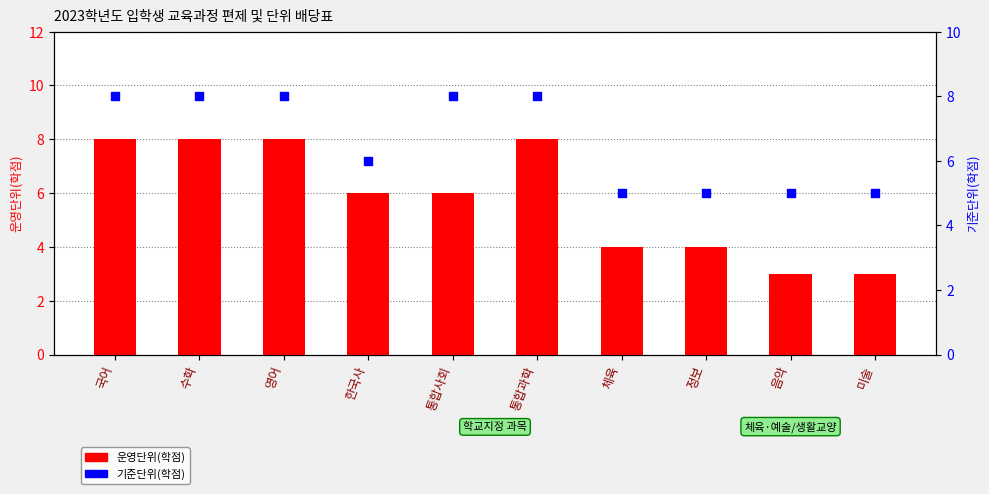

At how many categories does at least one series exceed 5?

6